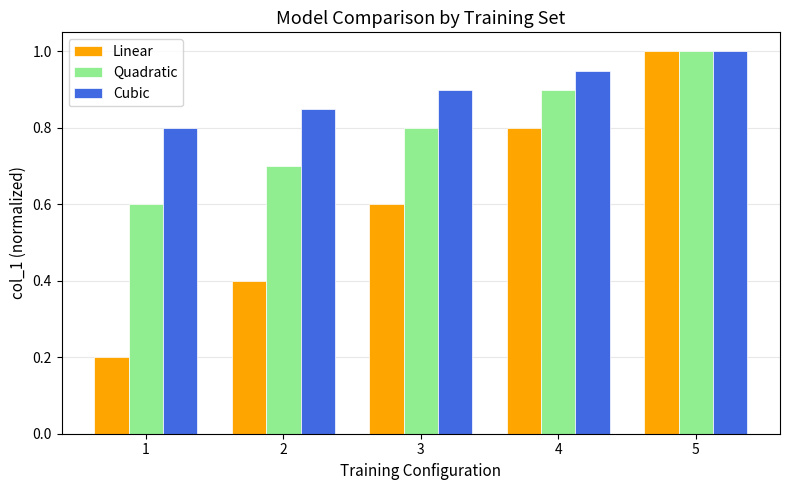

Between 2 and 4, which series saw the biggest shift?

Linear